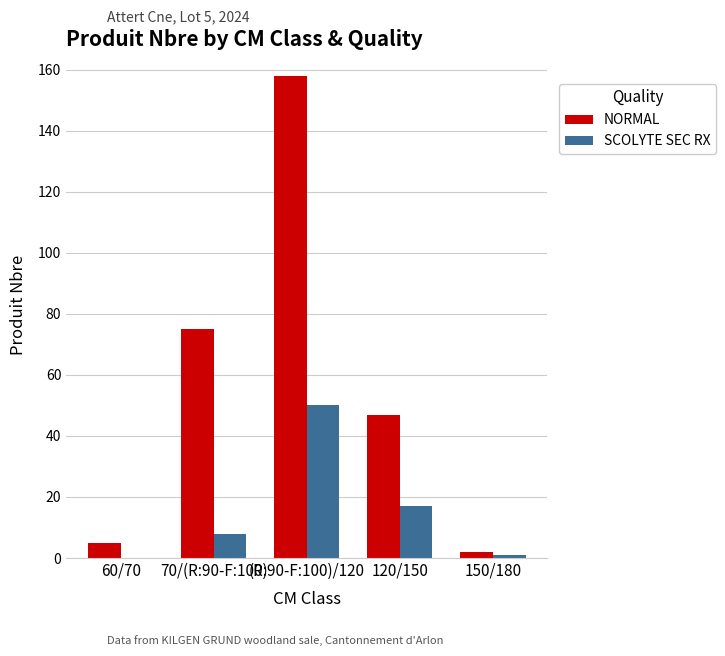

What is the highest value of the SCOLYTE SEC RX series?

50